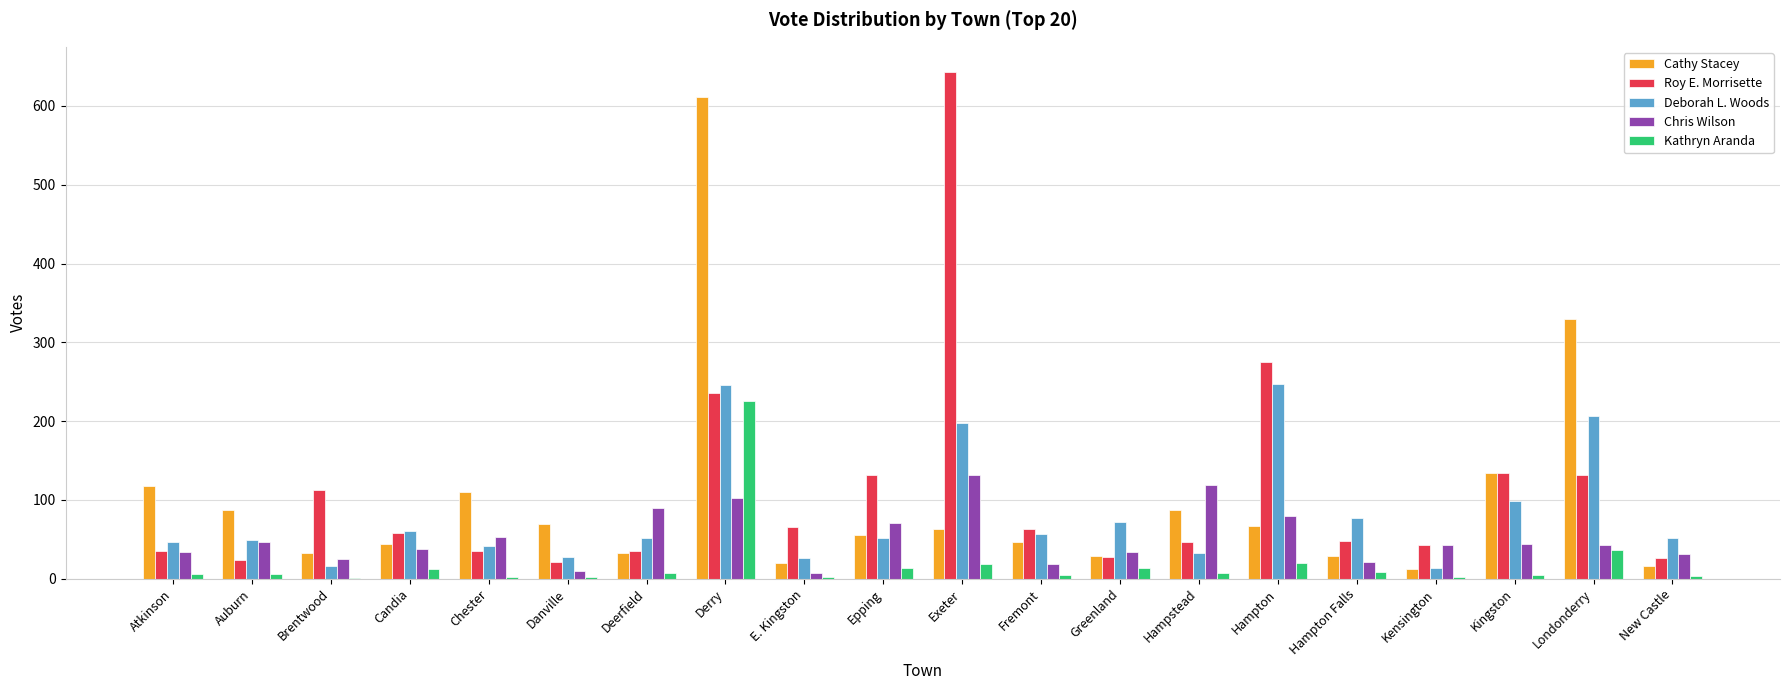

Is the value of Deborah L. Woods at Chester greater than the value of Roy E. Morrisette at Fremont?

No